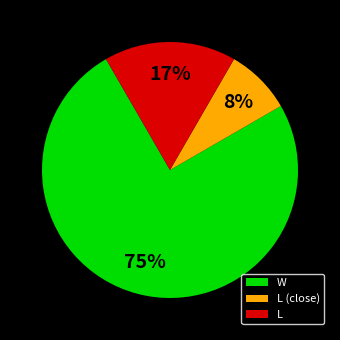

Does any single category account for the majority?

Yes